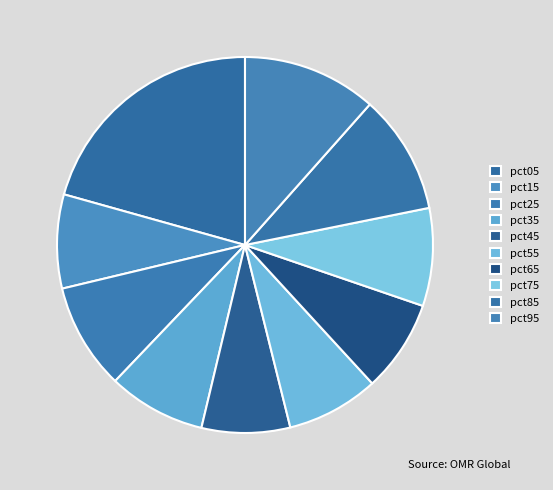

The pct45 slice represents 22% of the pie. True or false?

False